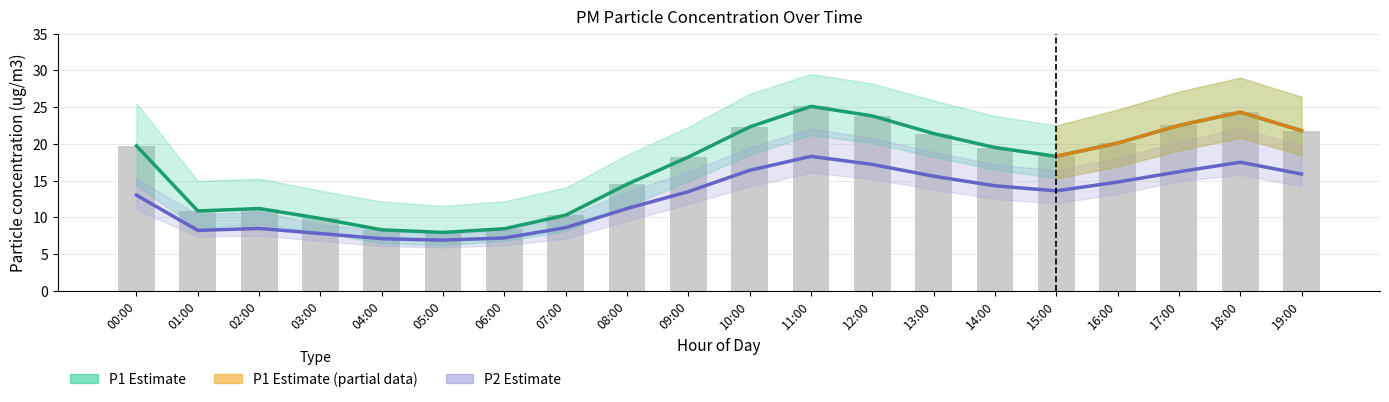

Which has a higher value, 19:00 or 06:00?

19:00